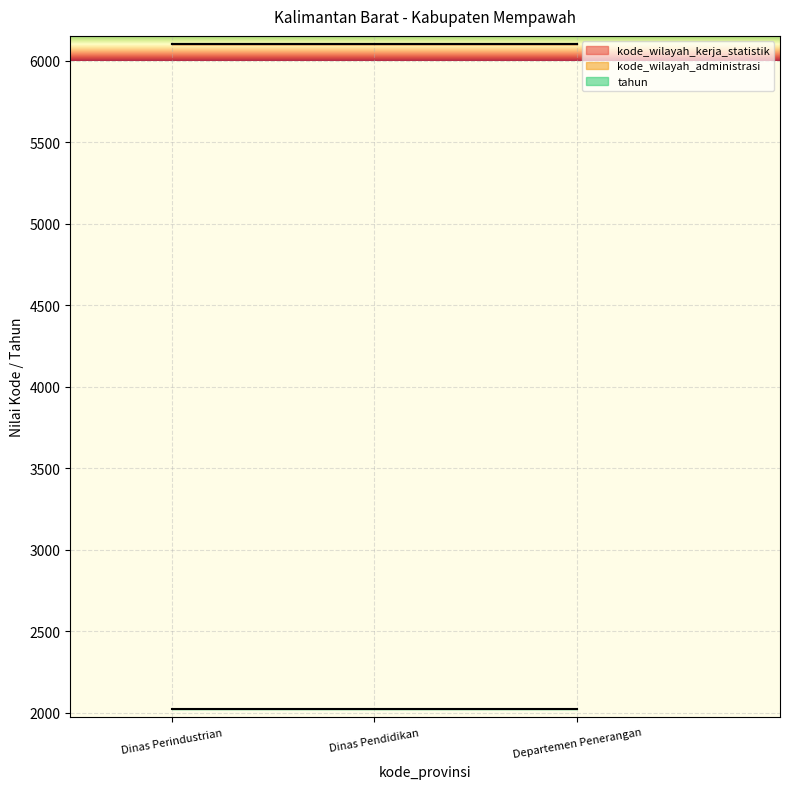

What is the difference between the highest and lowest values at KABUPATEN MEMPAWAH (Departemen Penerangan)?

4082